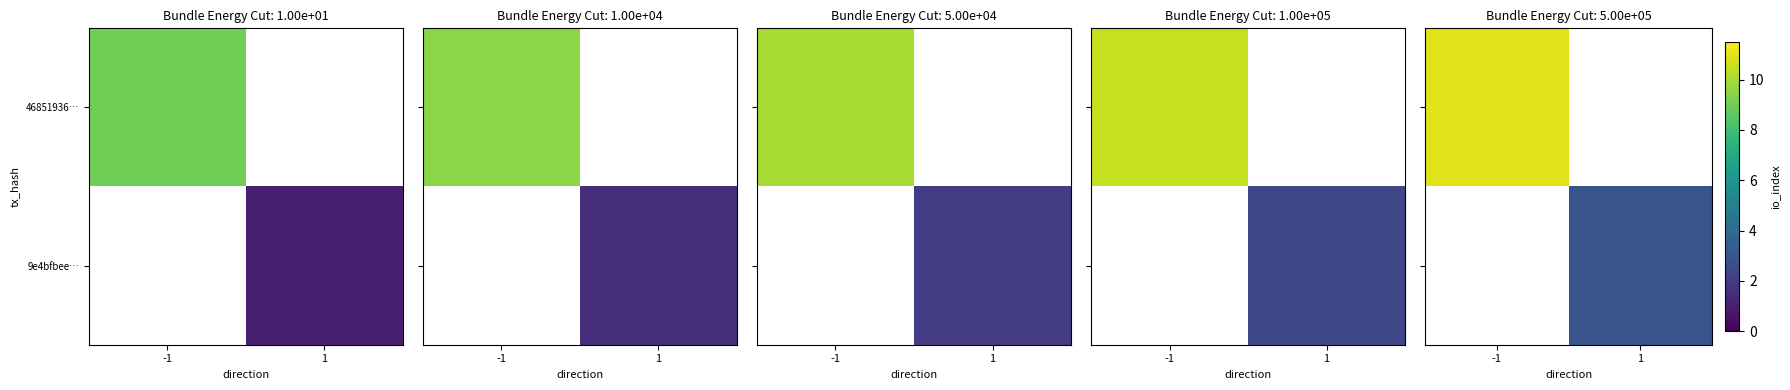

At how many categories does at least one series exceed 9?

1